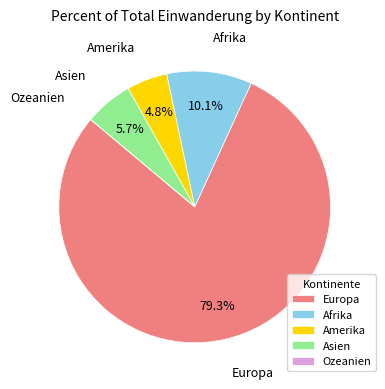

Between Afrika and Asien, which is larger?

Afrika